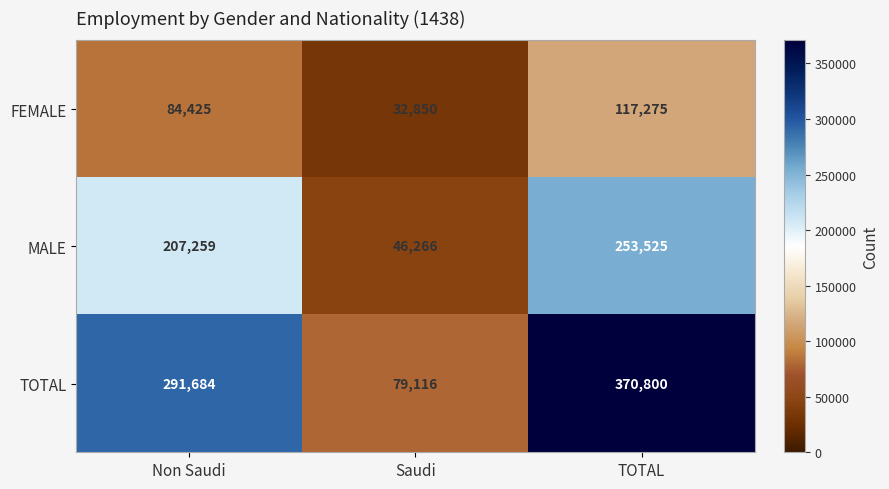

How many distinct data groups are displayed?

3